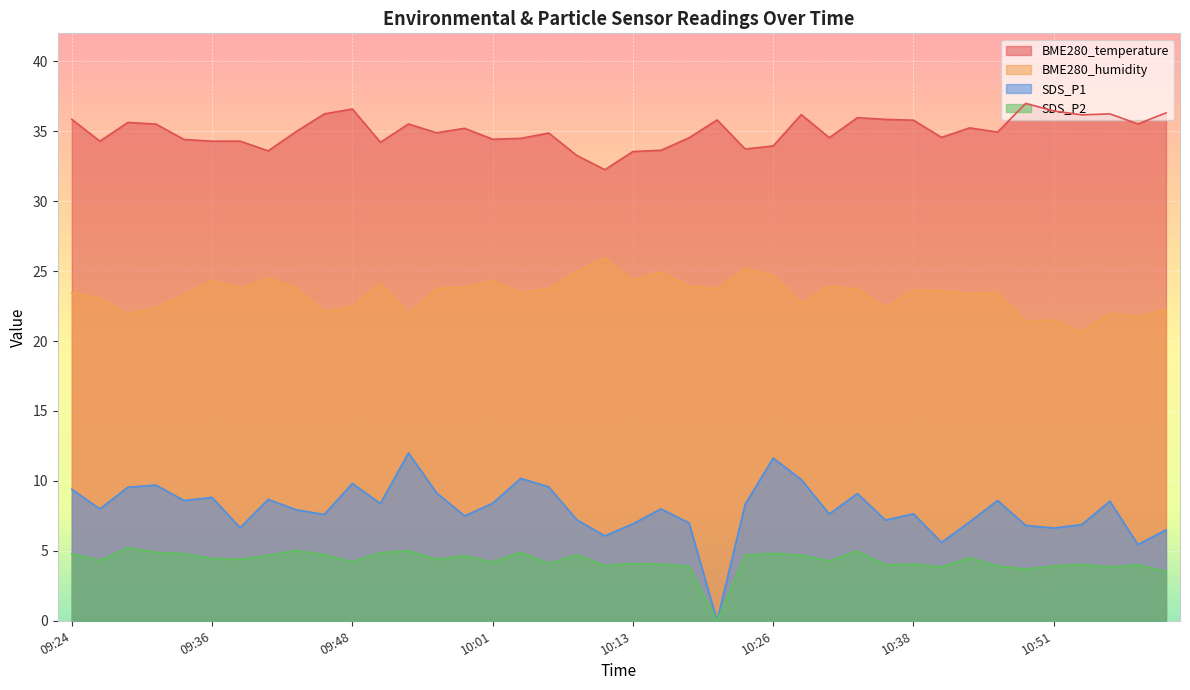

What is the sum of all SDS_P1 values?

318.9